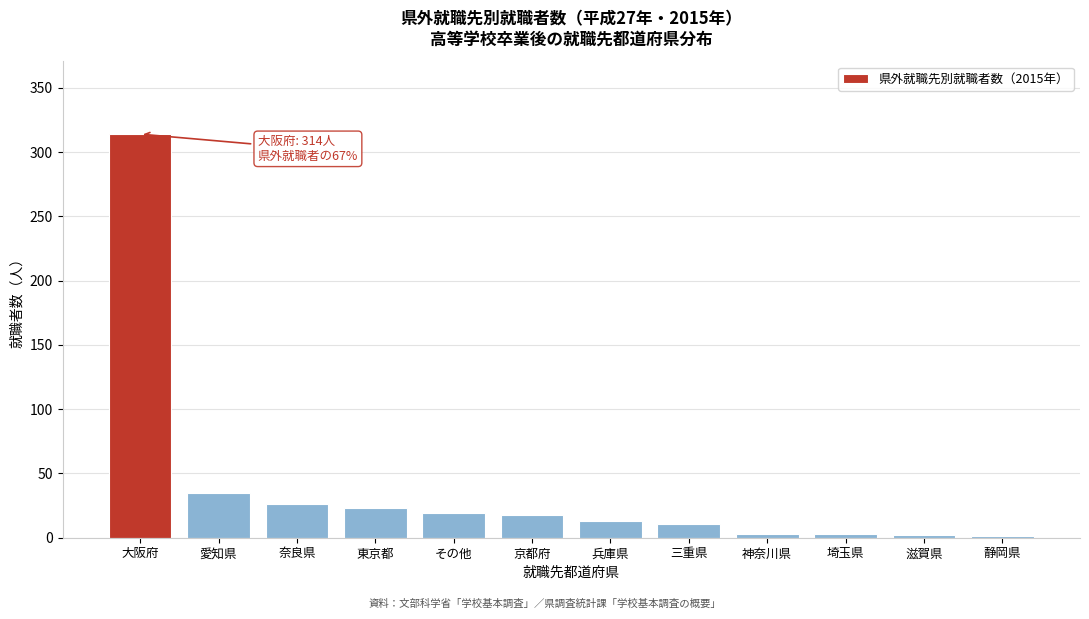

Where is the data nearest to the value 157?

愛知県